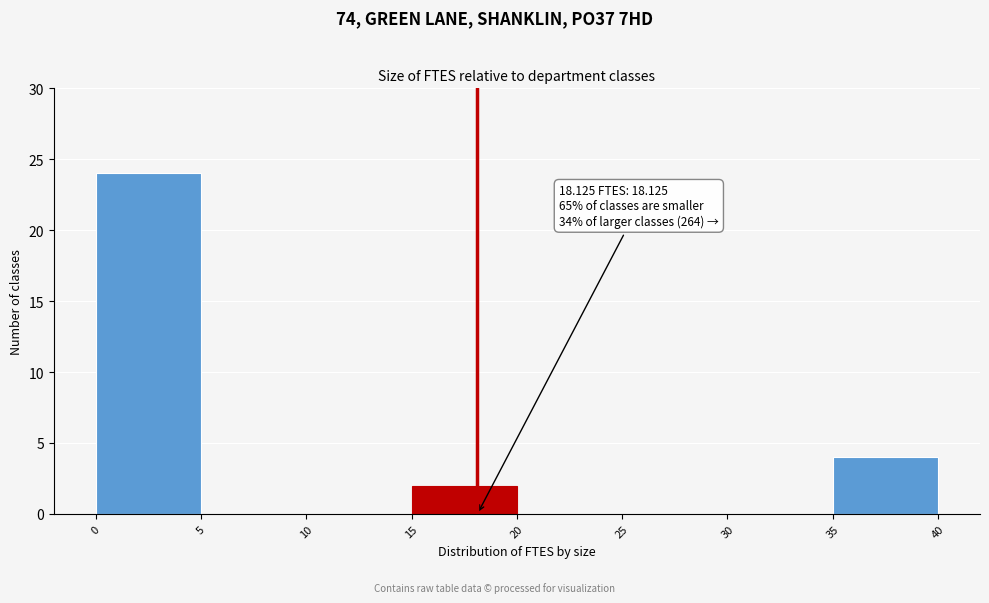

Which range on the x-axis has the tallest bar?

0 to 5